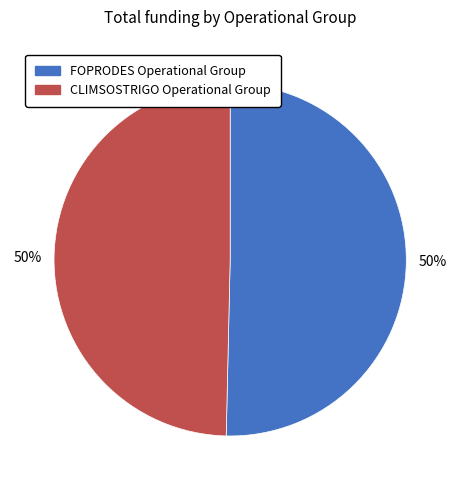

Do CLIMSOSTRIGO Operational Group and FOPRODES Operational Group together represent more than half of the pie?

Yes